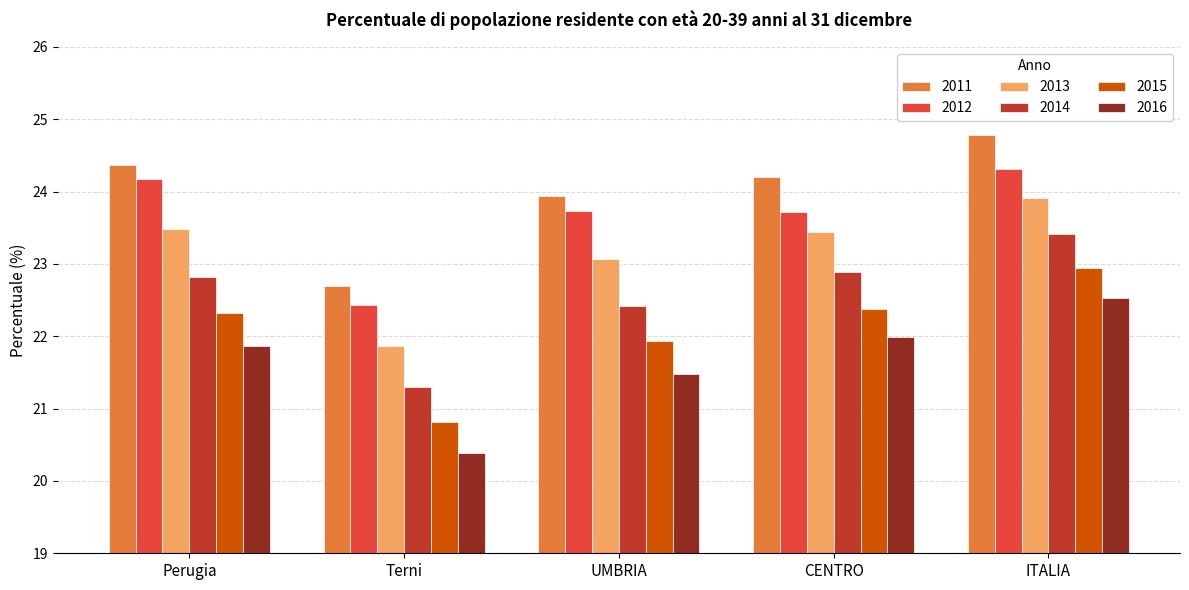

Is the value of 2011 at Terni greater than the value of 2015 at ITALIA?

No